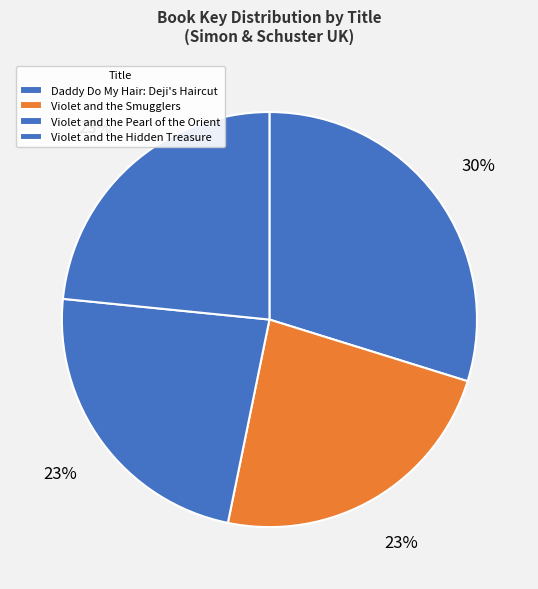

How many slices are in this pie chart?

4